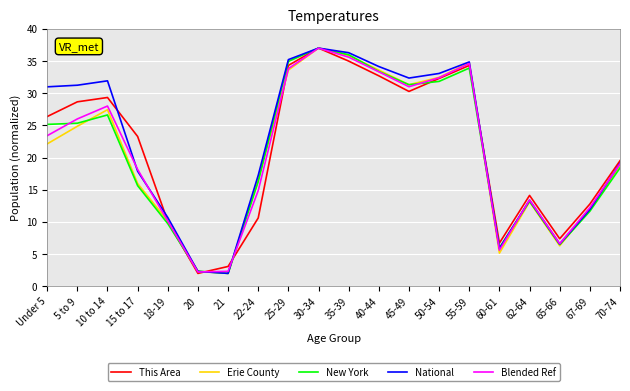

Is it true that National equals 49.5 at 40-44?

False